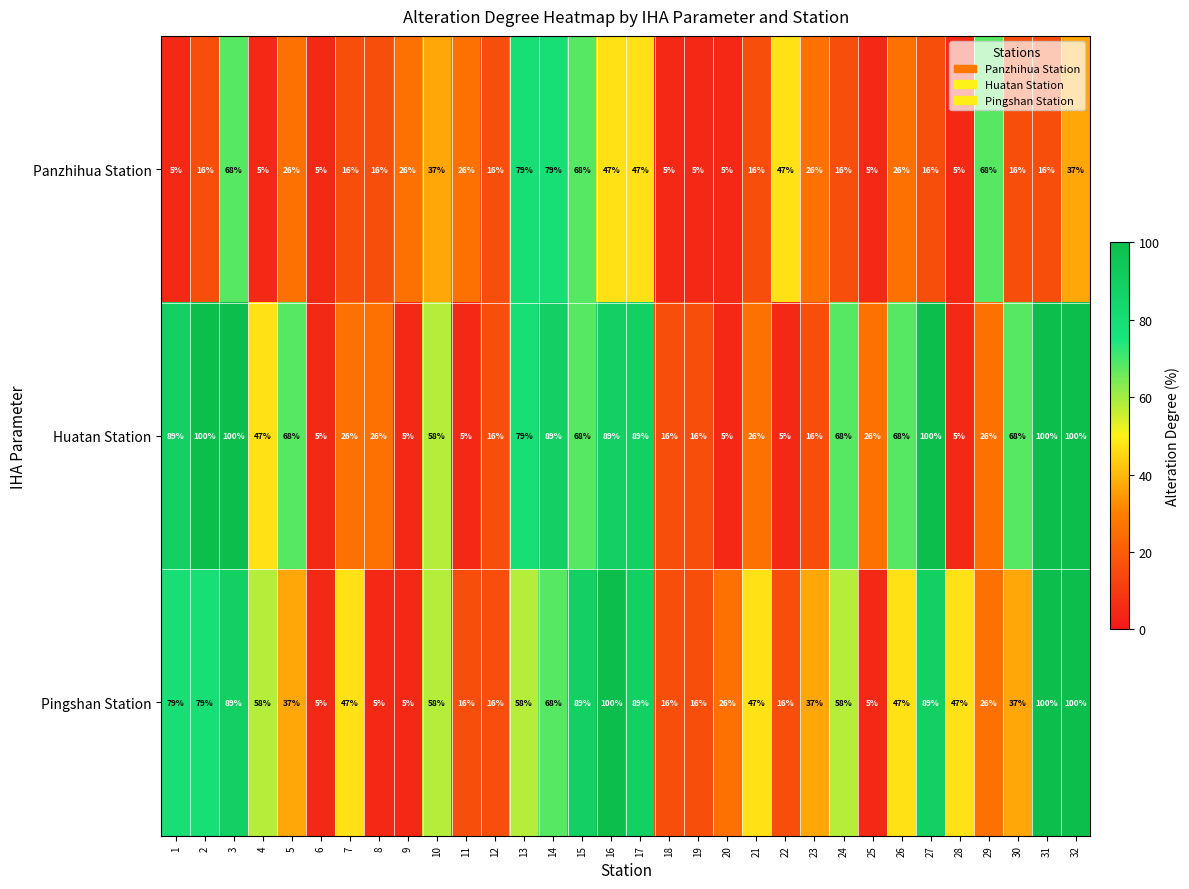

What is the difference between the highest and lowest values at 14?

21